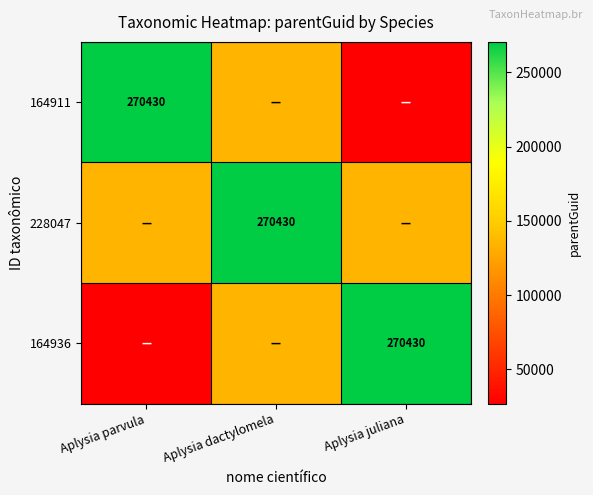

The value of 228047 at Aplysia dactylomela is 270430. True or false?

True